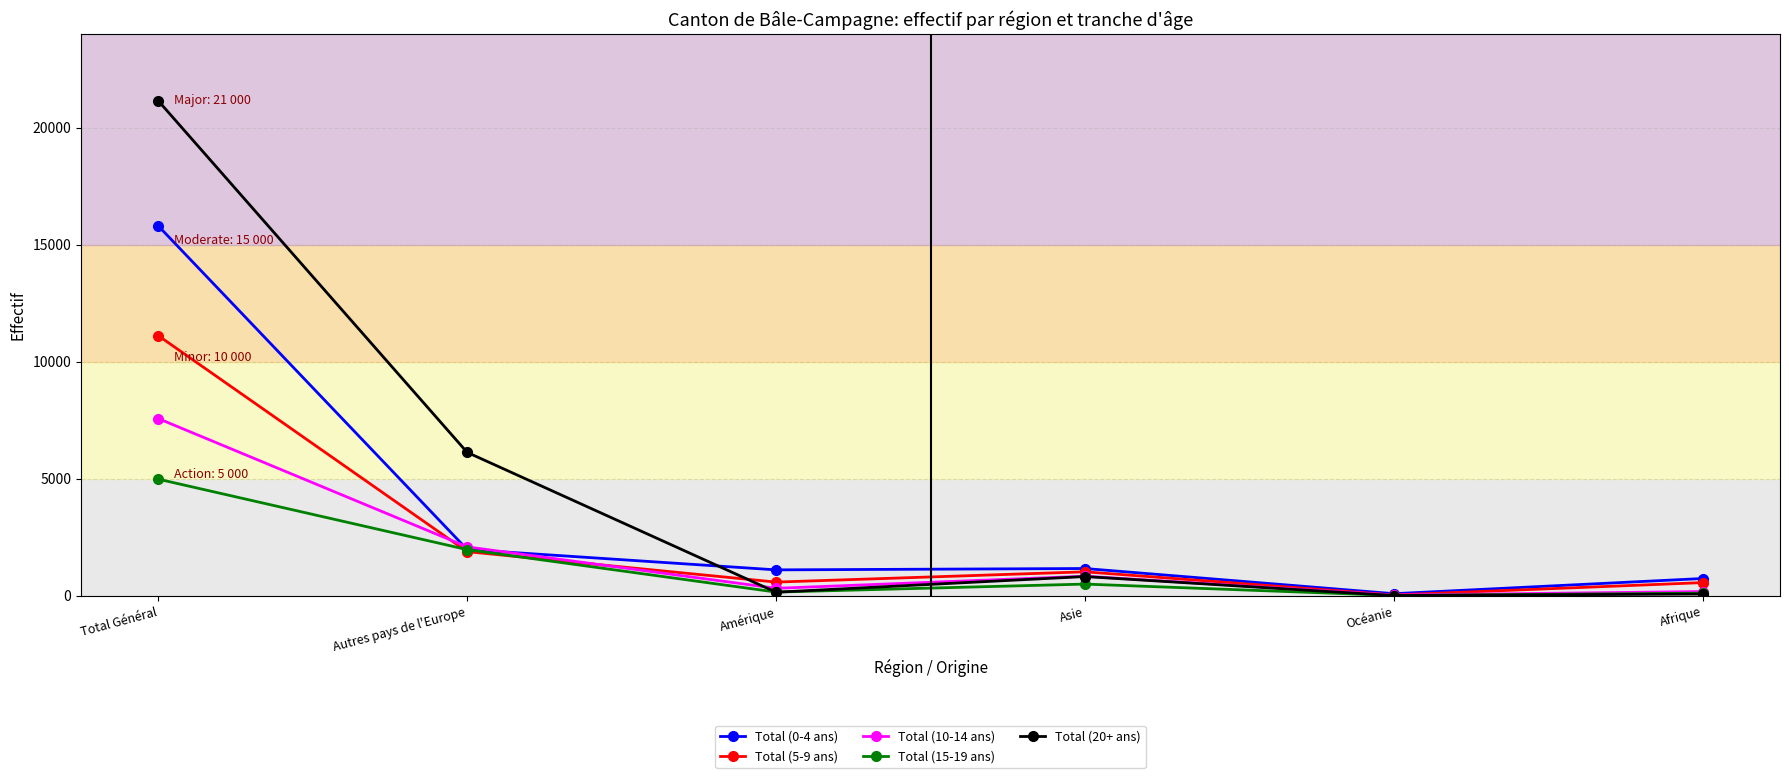

At which category does the chart reach its peak across all series?

Total Général